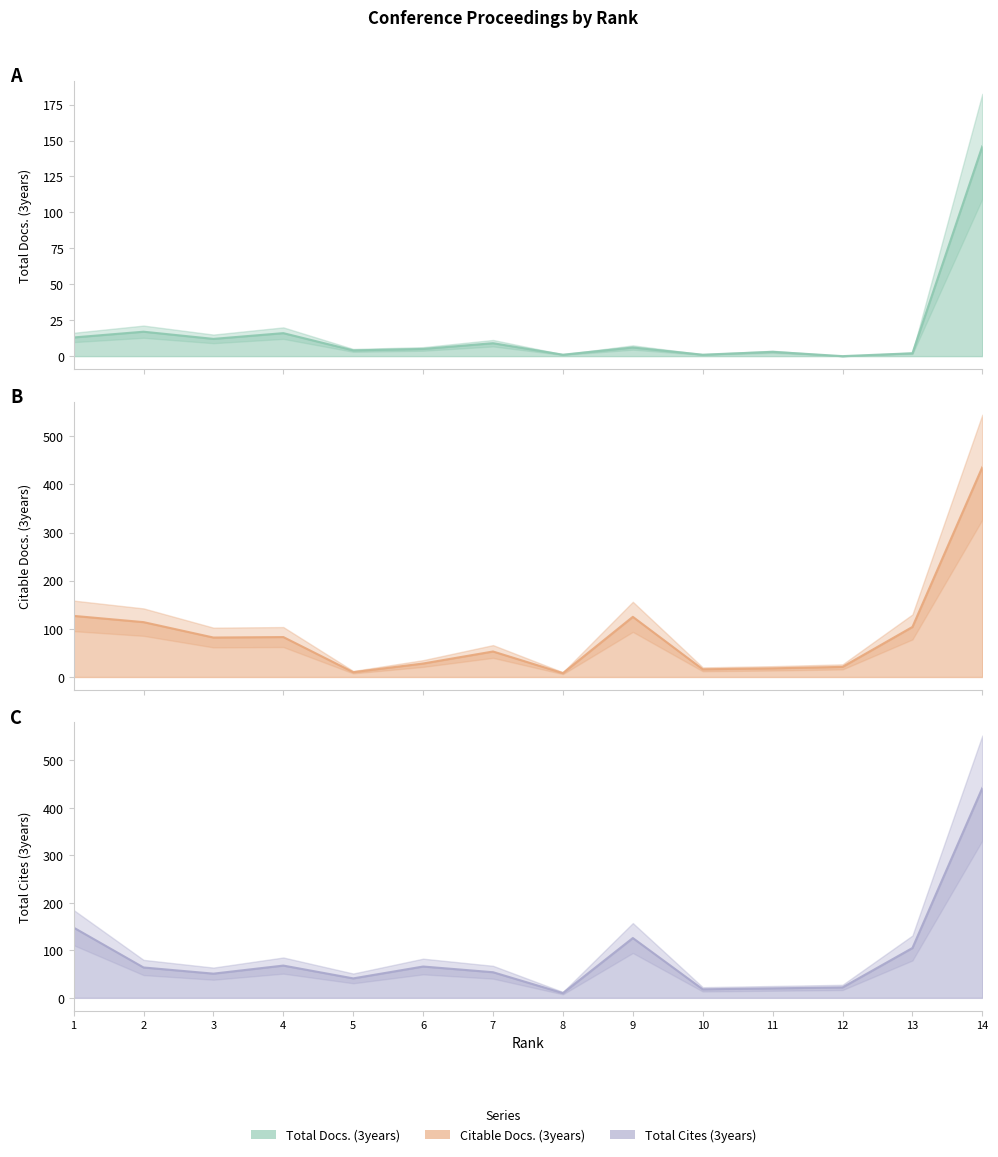

What are all the series names shown in the legend?

Total Docs. (3years), Citable Docs. (3years), Total Cites (3years)